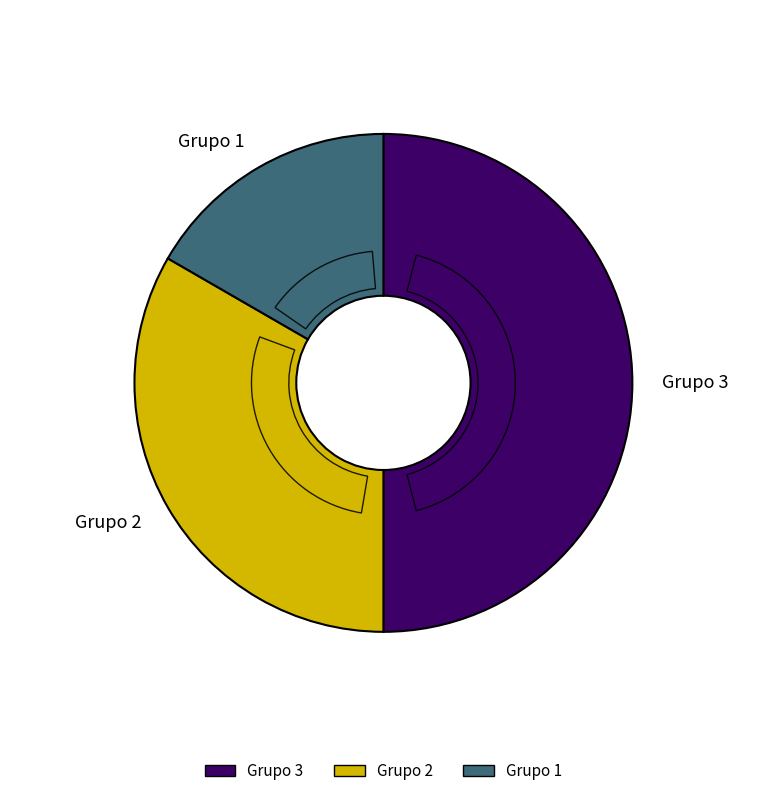

What is the ratio of the value at Grupo 3 to the value at Grupo 1?

3.0